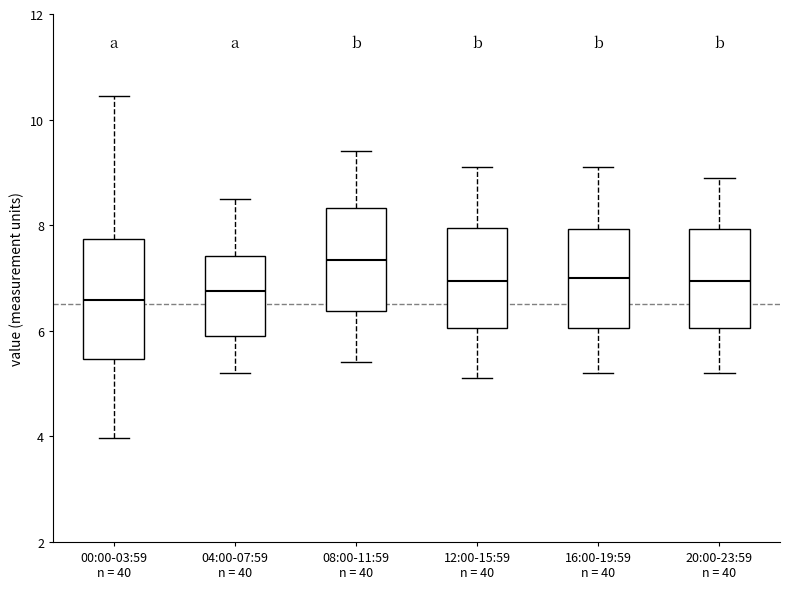

Where does the median line of the box for 20:00-23:59 n = 40 sit on the y-axis? The values are not printed on the chart, so give them approximately, as read against the axis.

7.0